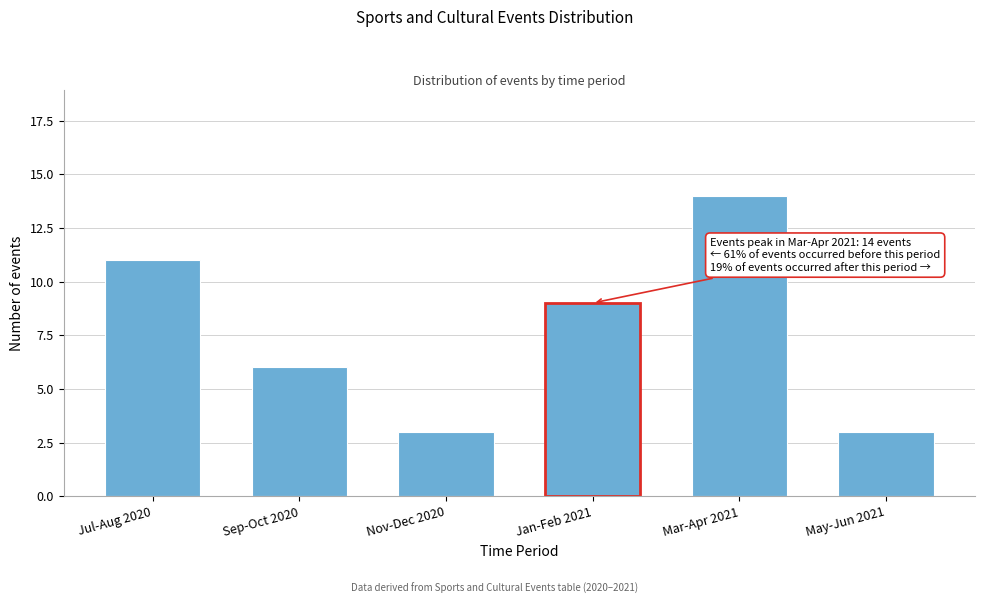

Reading right to left, transcribe all the data shown in this chart.

3	14	9	3	6	11